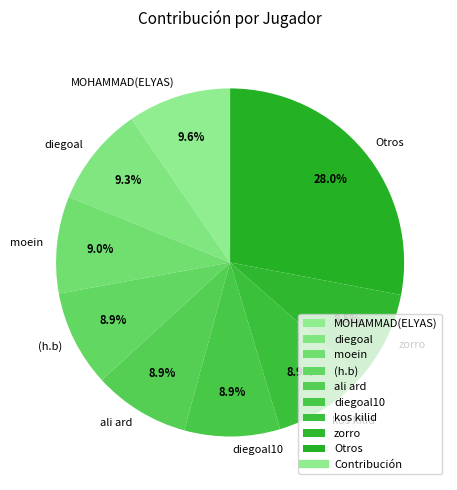

Is the sum of Otros and kos kilid greater than half?

No